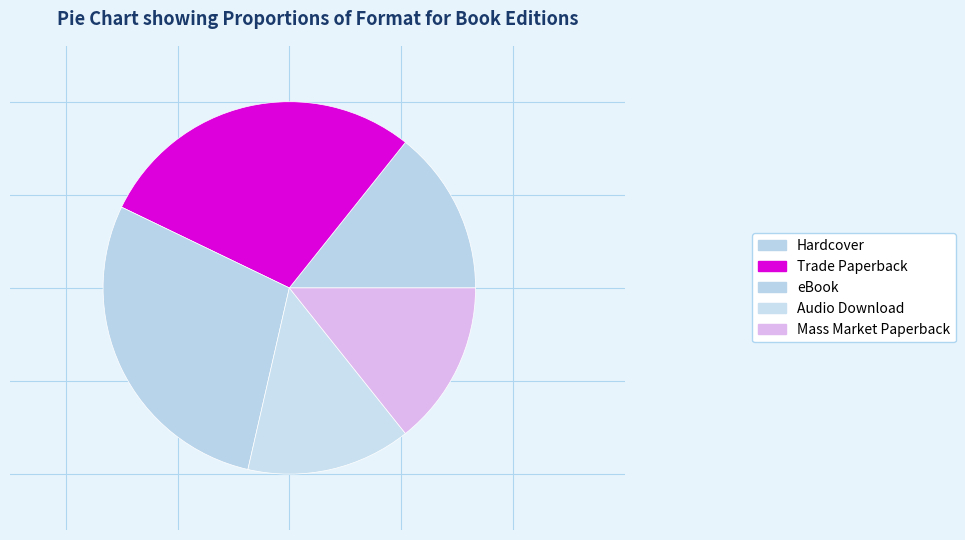

Is the sum of eBook and Audio Download greater than half?

No